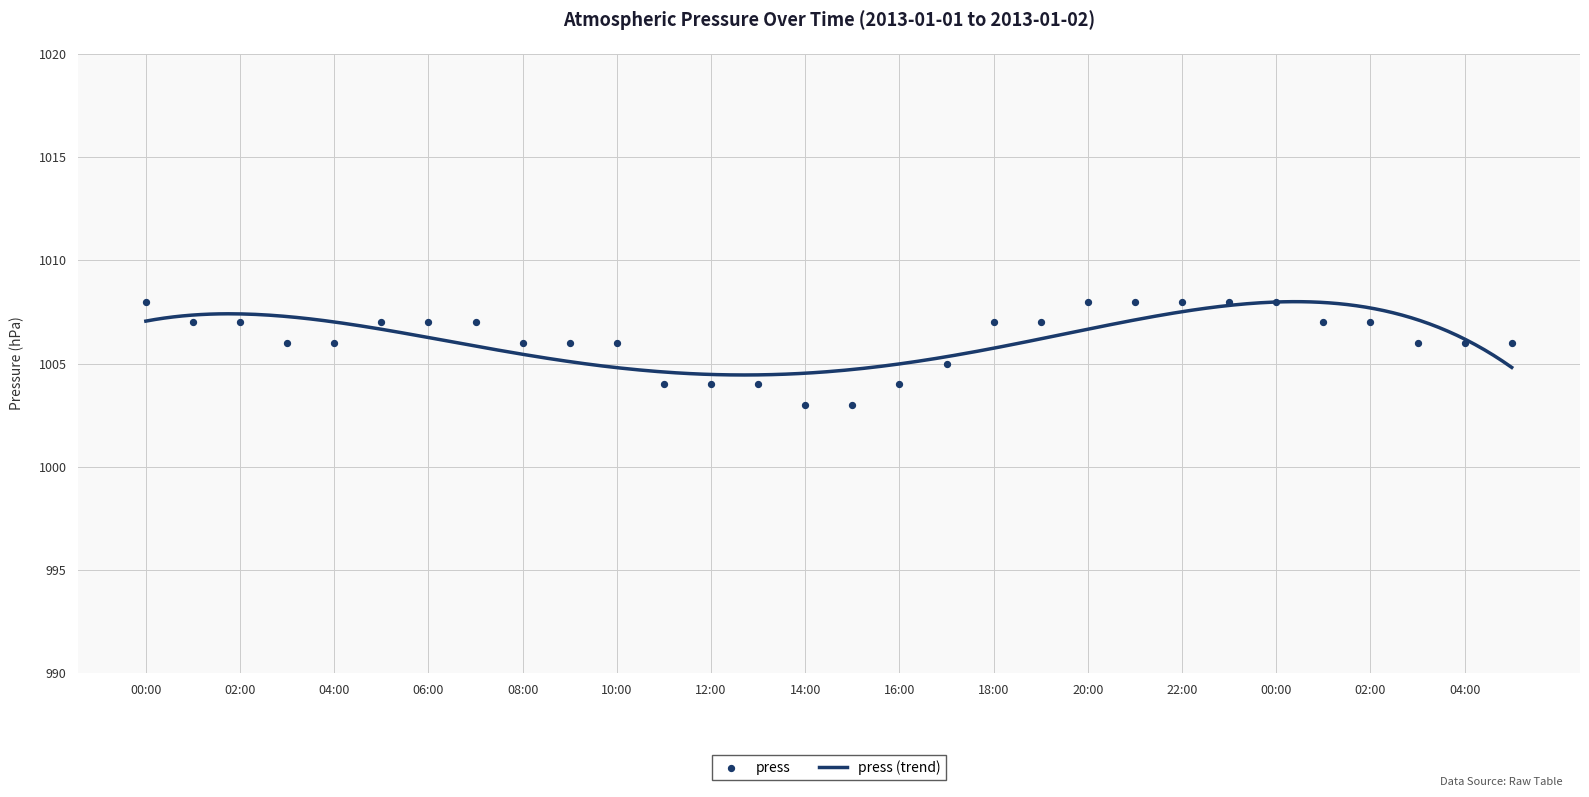

Which has a higher value, 03:00 or 14:00?

03:00